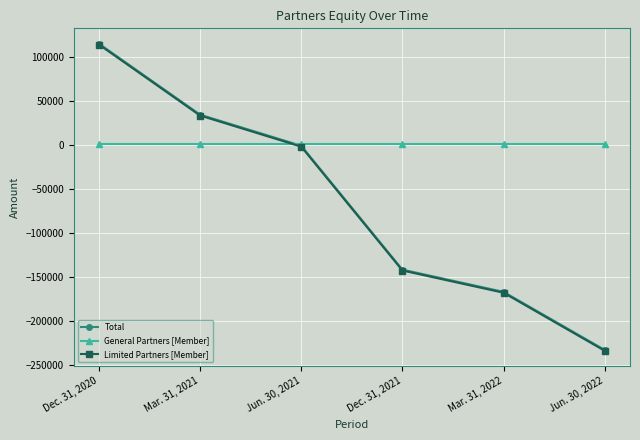

What is the spread (max minus min) of values at Dec. 31, 2020?

114434